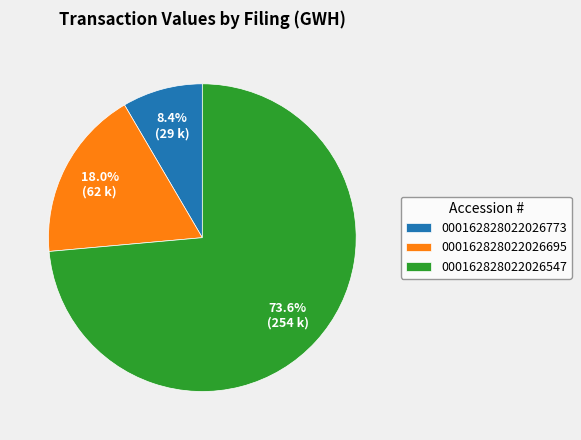

Rank the categories by value from lowest to highest.

000162828022026773, 000162828022026695, 000162828022026547